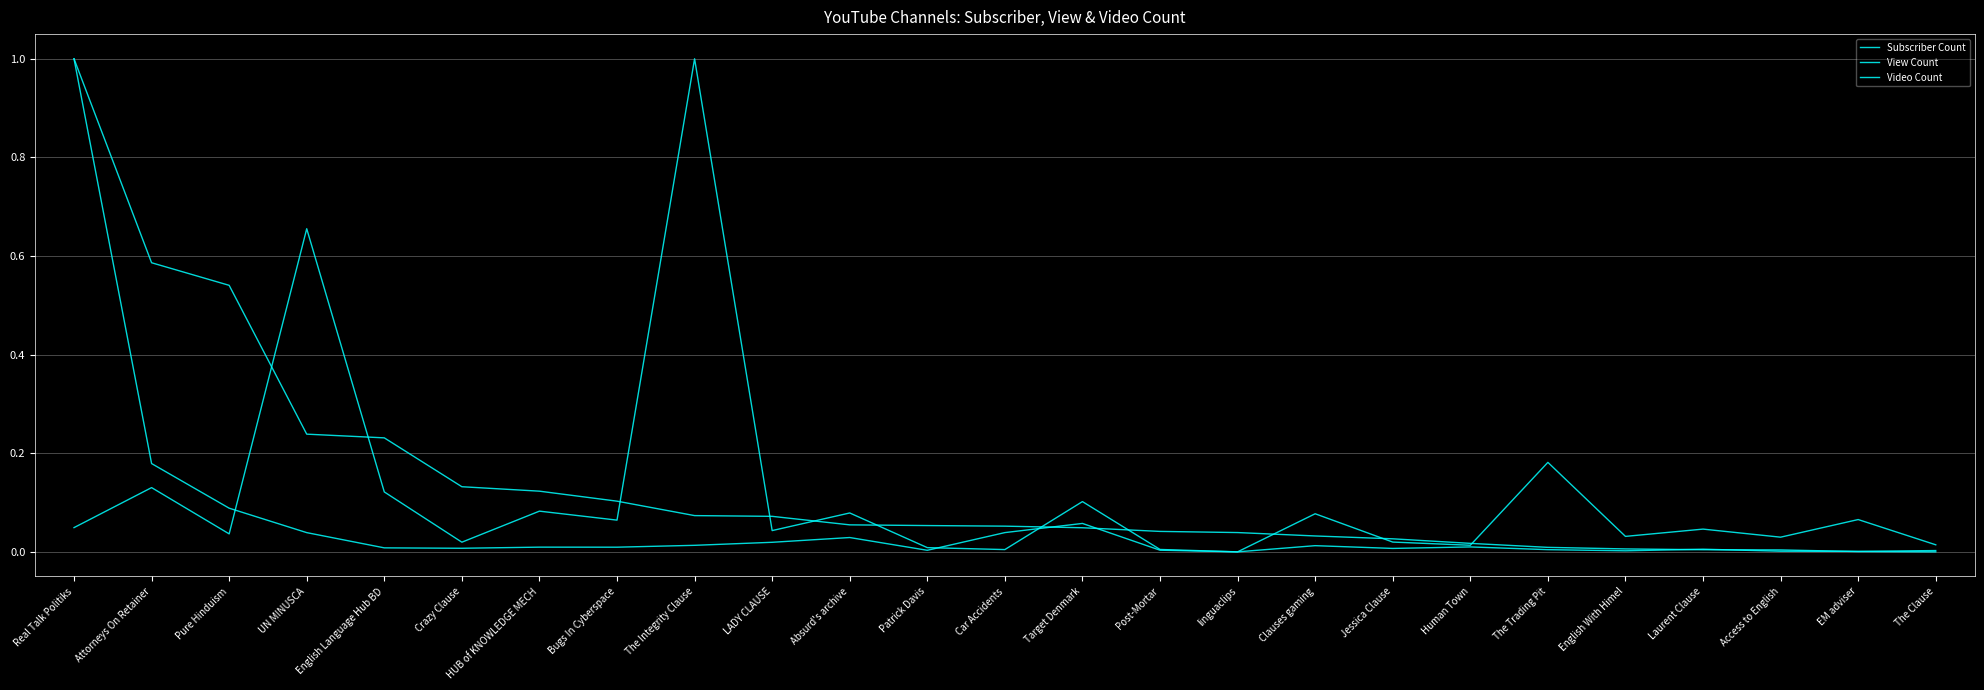

Reading right to left, list all the values displayed in this chart.

Subscriber Count: The Clause=0.0	EM adviser=0.0	Access to English=0.0	Laurent Clause=0.0	English With Himel=0.0	The Trading Pit=0.0	Human Town=0.0	Jessica Clause=0.0	Clauses gaming=0.0	linguaclips=0.0	Post-Mortar=0.0	Target Denmark=0.0	Car Accidents=0.1	Patrick Davis=0.1	Absurd's archive=0.1	LADY CLAUSE=0.1	The Integrity Clause=0.1	Bugs In Cyberspace=0.1	HUB of KNOWLEDGE MECH=0.1	Crazy Clause=0.1	English Language Hub BD=0.2	UN MINUSCA=0.2	Pure Hinduism=0.5	Attorneys On Retainer=0.6	Real Talk Politiks=1.0
View Count: The Clause=0.0	EM adviser=0.0	Access to English=0.0	Laurent Clause=0.0	English With Himel=0.0	The Trading Pit=0.0	Human Town=0.0	Jessica Clause=0.0	Clauses gaming=0.0	linguaclips=0.0	Post-Mortar=0.0	Target Denmark=0.1	Car Accidents=0.0	Patrick Davis=0.0	Absurd's archive=0.0	LADY CLAUSE=0.0	The Integrity Clause=0.0	Bugs In Cyberspace=0.0	HUB of KNOWLEDGE MECH=0.0	Crazy Clause=0.0	English Language Hub BD=0.0	UN MINUSCA=0.0	Pure Hinduism=0.1	Attorneys On Retainer=0.2	Real Talk Politiks=1.0
Video Count: The Clause=0.0	EM adviser=0.1	Access to English=0.0	Laurent Clause=0.0	English With Himel=0.0	The Trading Pit=0.2	Human Town=0.0	Jessica Clause=0.0	Clauses gaming=0.1	linguaclips=0.0	Post-Mortar=0.0	Target Denmark=0.1	Car Accidents=0.0	Patrick Davis=0.0	Absurd's archive=0.1	LADY CLAUSE=0.0	The Integrity Clause=1.0	Bugs In Cyberspace=0.1	HUB of KNOWLEDGE MECH=0.1	Crazy Clause=0.0	English Language Hub BD=0.1	UN MINUSCA=0.7	Pure Hinduism=0.0	Attorneys On Retainer=0.1	Real Talk Politiks=0.0